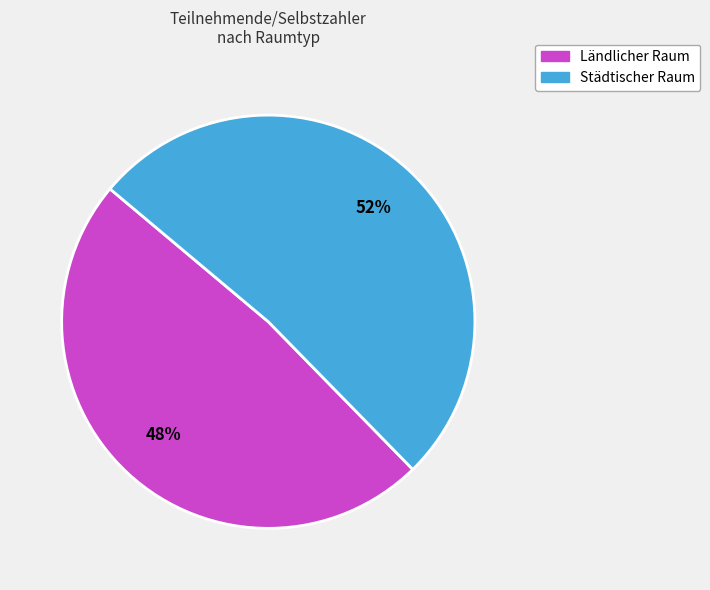

What is the ratio of the value at Ländlicher Raum to the value at Städtischer Raum?

0.9